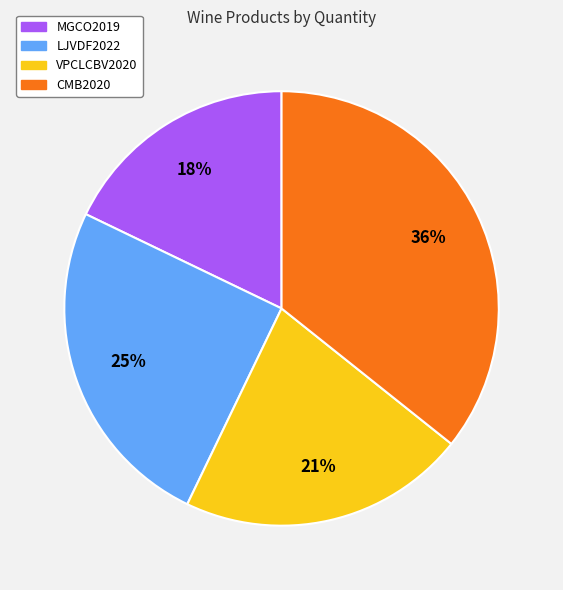

True or false: CMB2020 accounts for 36% of the total.

True